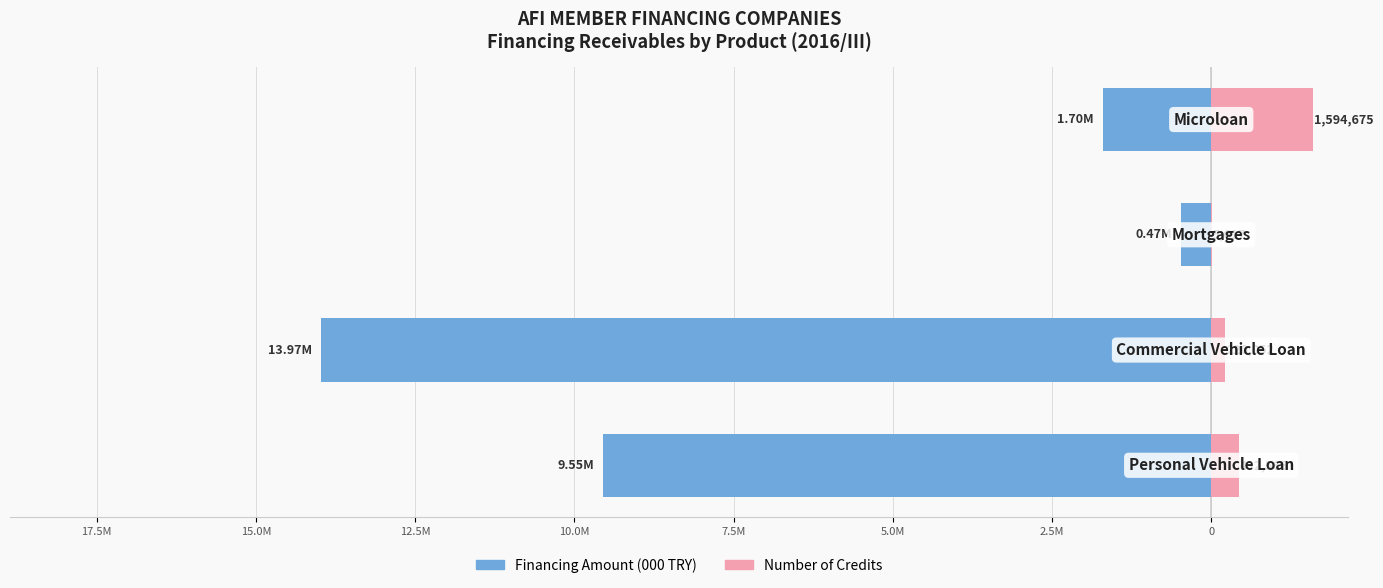

The Financing Amount (000 TRY) series shows -15107601.7 at 20.0M. True or false?

False